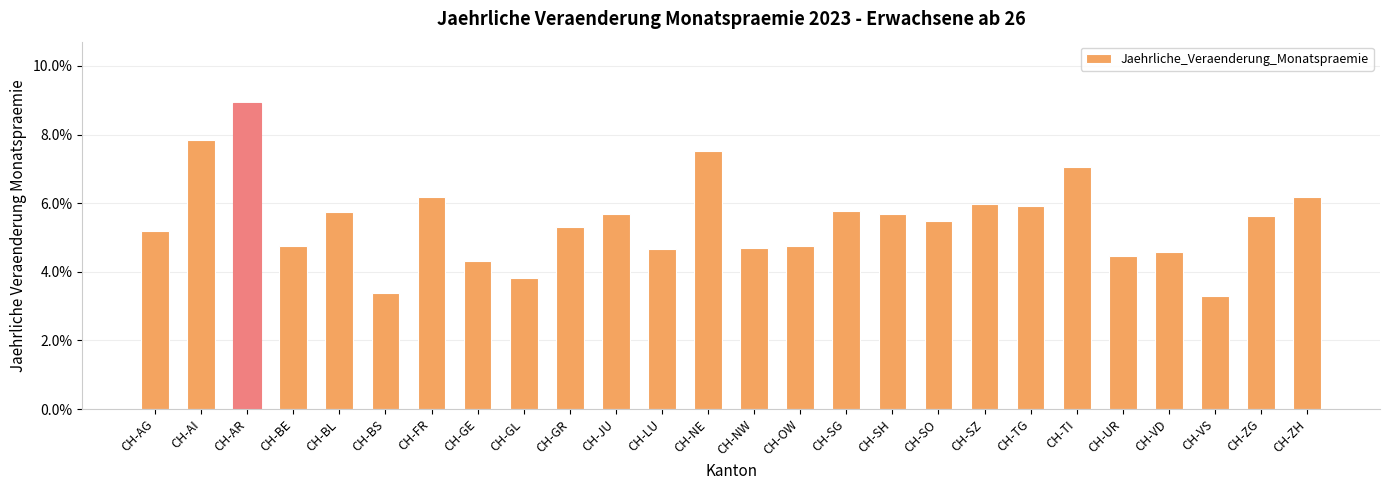

Are the bars horizontal?

No